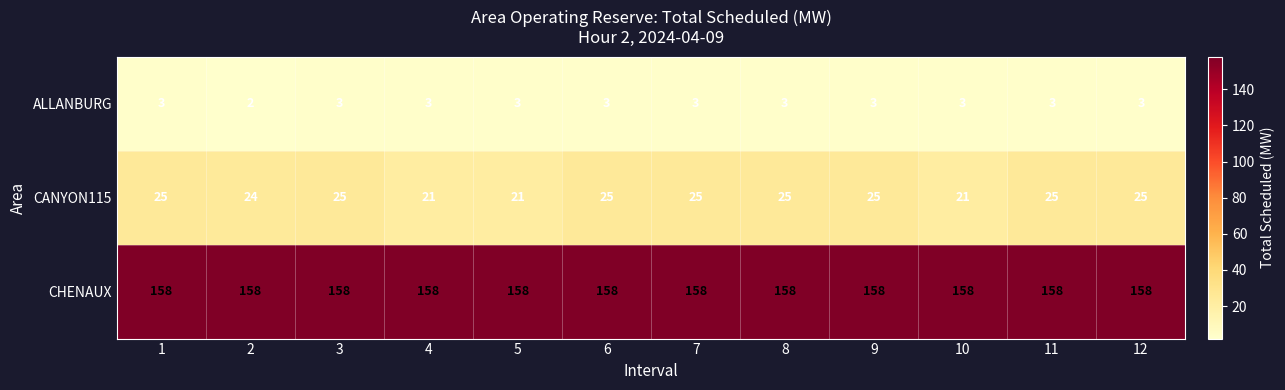

What is the minimum value for CHENAUX?

158